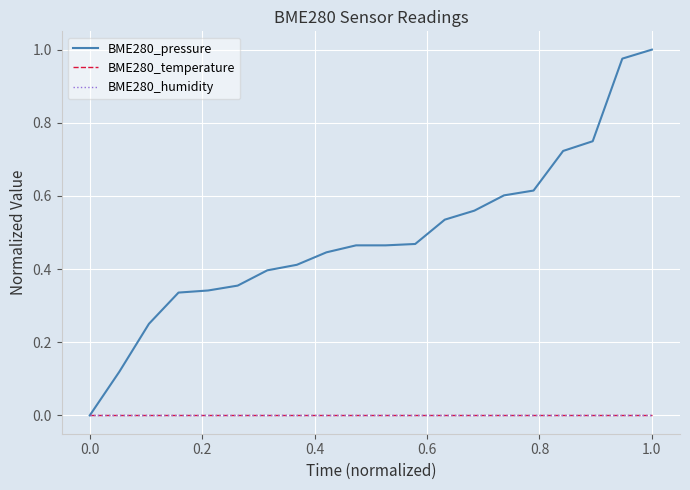

Reading left to right, list all the values displayed in this chart.

BME280_pressure: 0.0	0.1	0.3	0.3	0.3	0.4	0.4	0.4	0.4	0.5	0.5	0.5	0.5	0.6	0.6	0.6	0.7	0.7	1.0	1.0
BME280_temperature: 0.0	0.0	0.0	0.0	0.0	0.0	0.0	0.0	0.0	0.0	0.0	0.0	0.0	0.0	0.0	0.0	0.0	0.0	0.0	0.0
BME280_humidity: 0.0	0.0	0.0	0.0	0.0	0.0	0.0	0.0	0.0	0.0	0.0	0.0	0.0	0.0	0.0	0.0	0.0	0.0	0.0	0.0